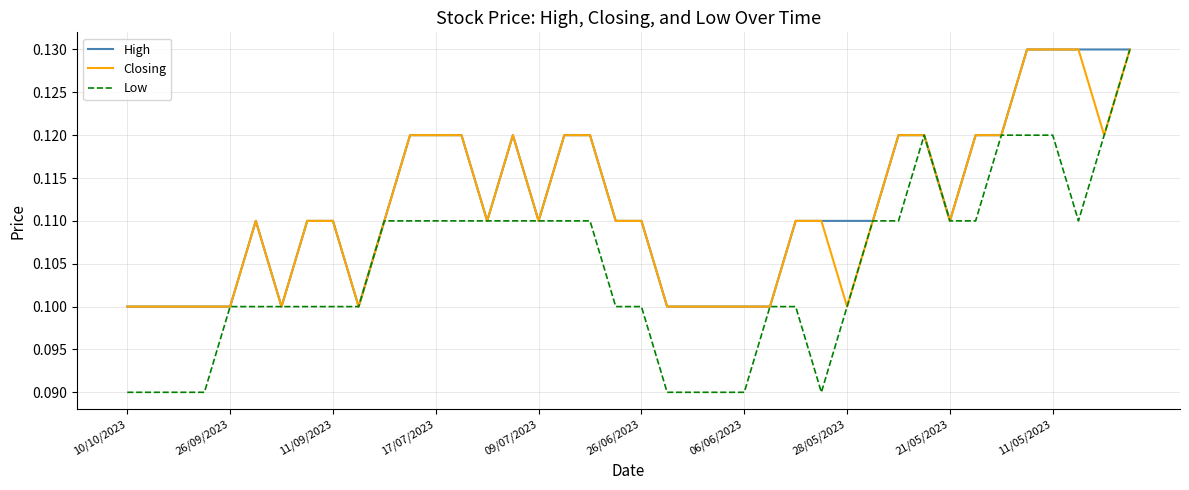

What is the minimum value for Low?

0.1